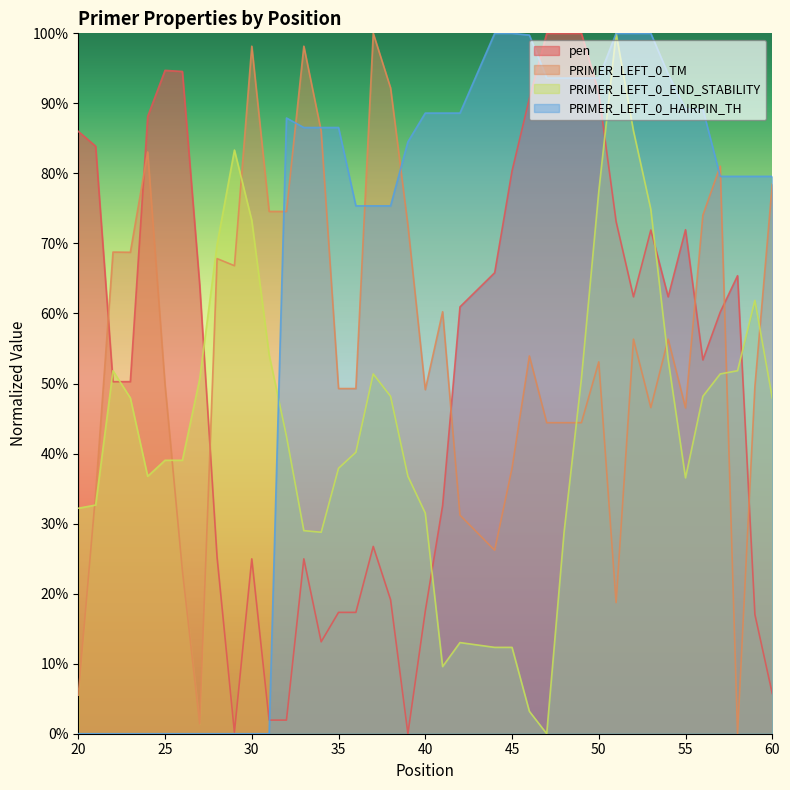

Is the value of PRIMER_LEFT_0_TM at 46 greater than the value of PRIMER_LEFT_0_HAIRPIN_TH at 55?

No